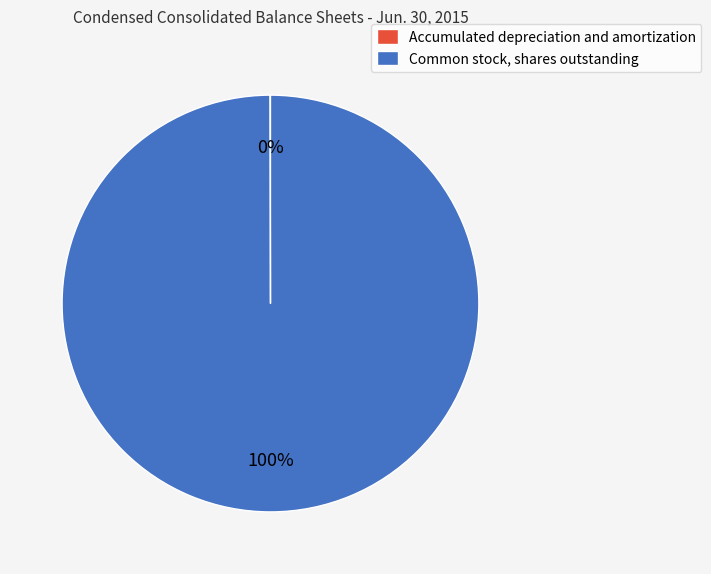

Does Common stock, shares outstanding account for over 50% of the chart?

Yes